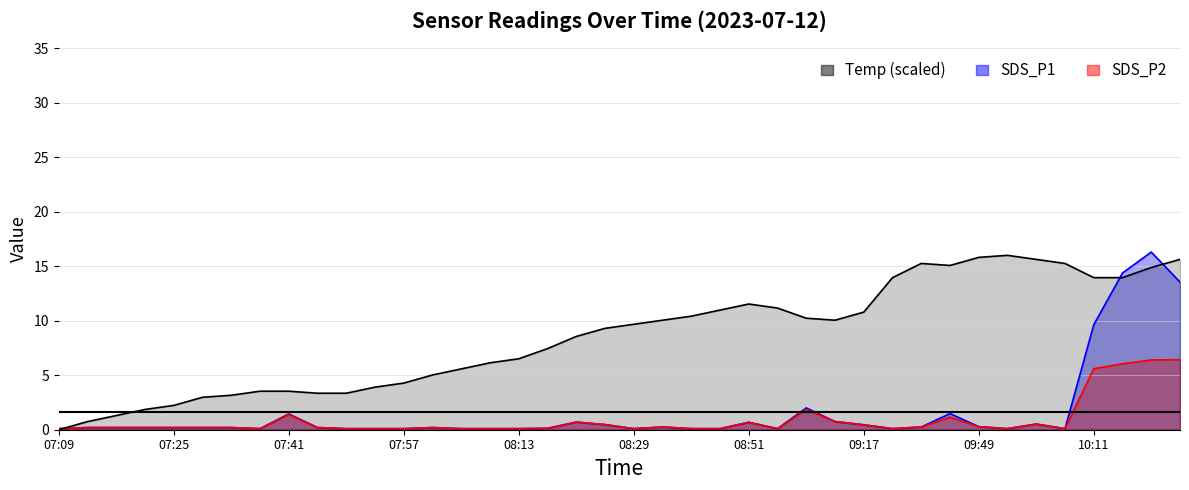

What is the spread (max minus min) of values at 08:47?

10.9